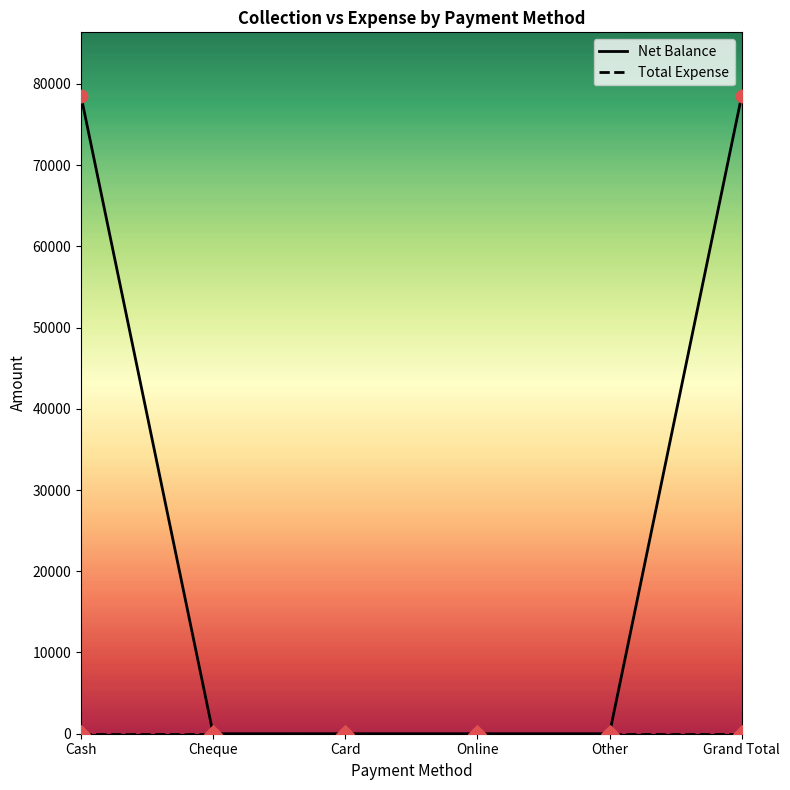

Which series has the widest spread of values?

Net Balance